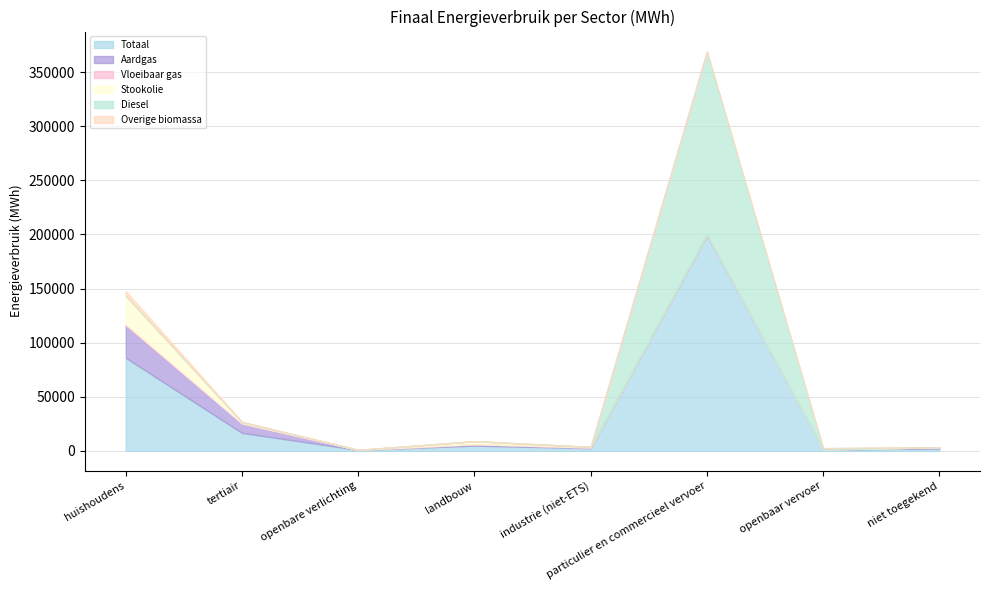

At which category does Diesel reach its first local peak?

particulier en commercieel vervoer